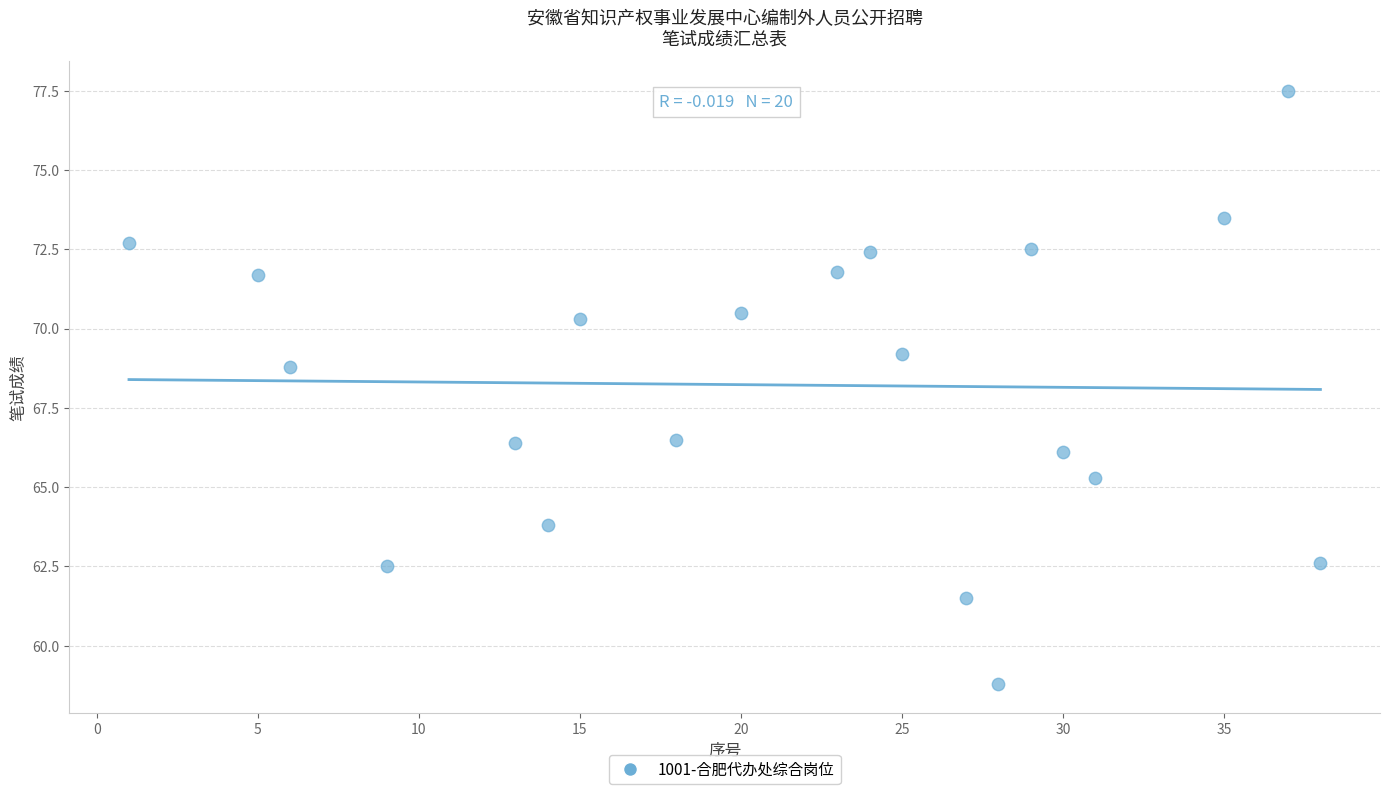

What Y value in the scatter plot is closest to 68?

68.8